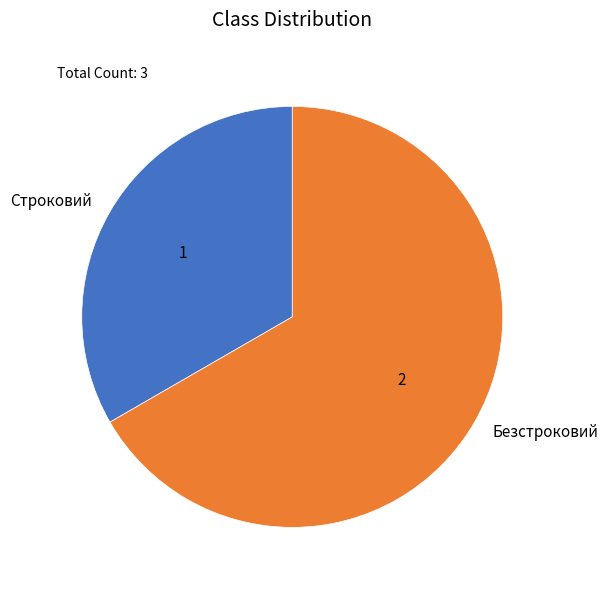

Which slice represents more than half of the pie?

Безстроковий